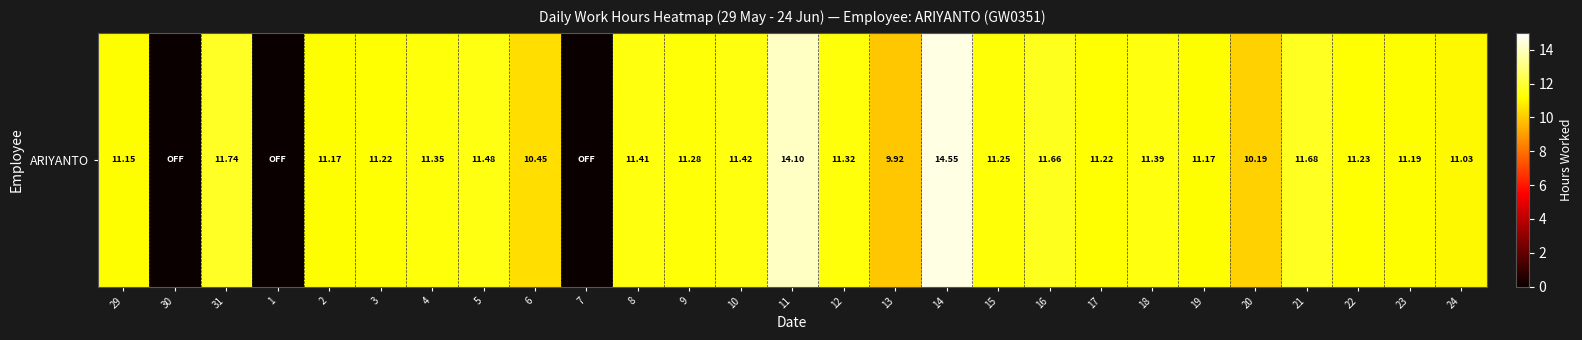

How many values are below 11?

6